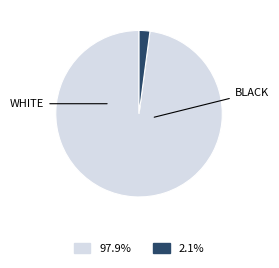

Is there any slice that represents more than half of the pie?

Yes